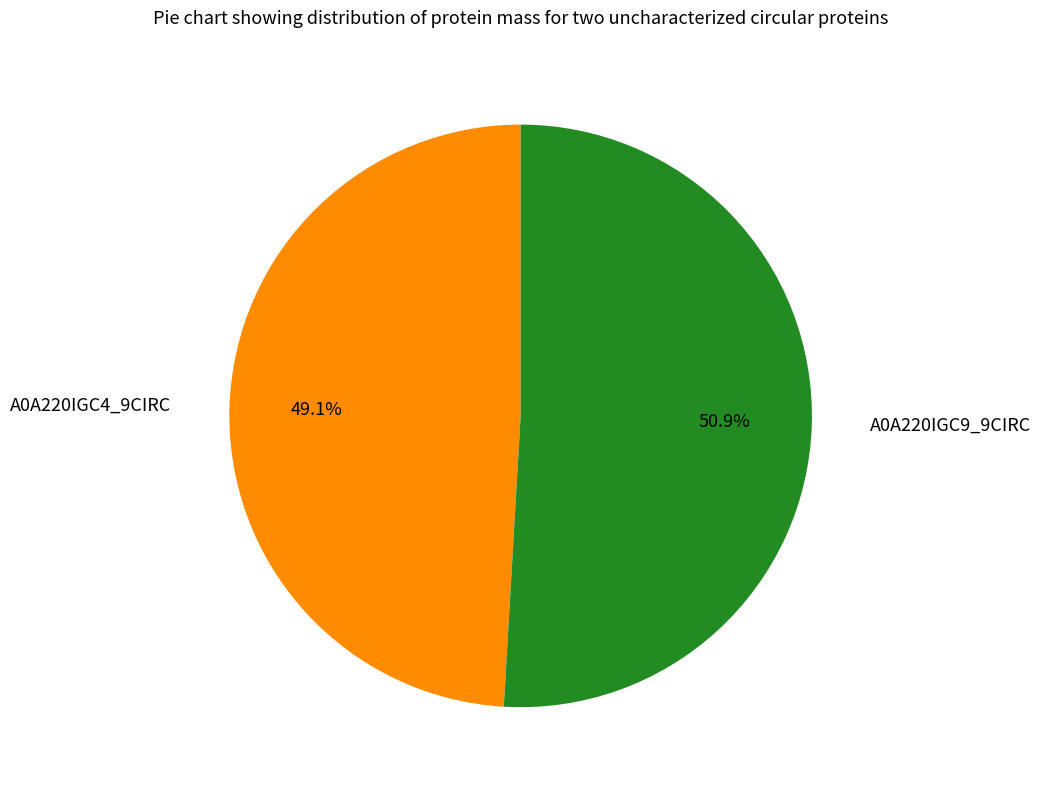

Is there any slice that represents more than half of the pie?

Yes